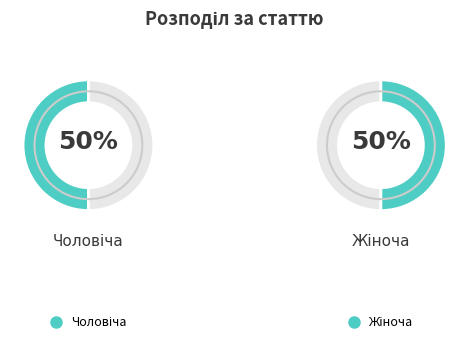

True or false: Жіноча accounts for 75% of the total.

False